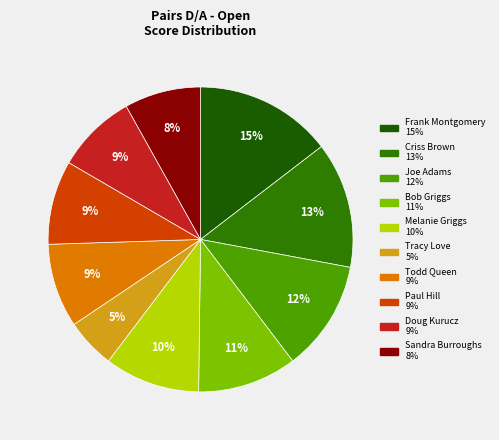

To the nearest percent, what is the average slice percentage?

10%